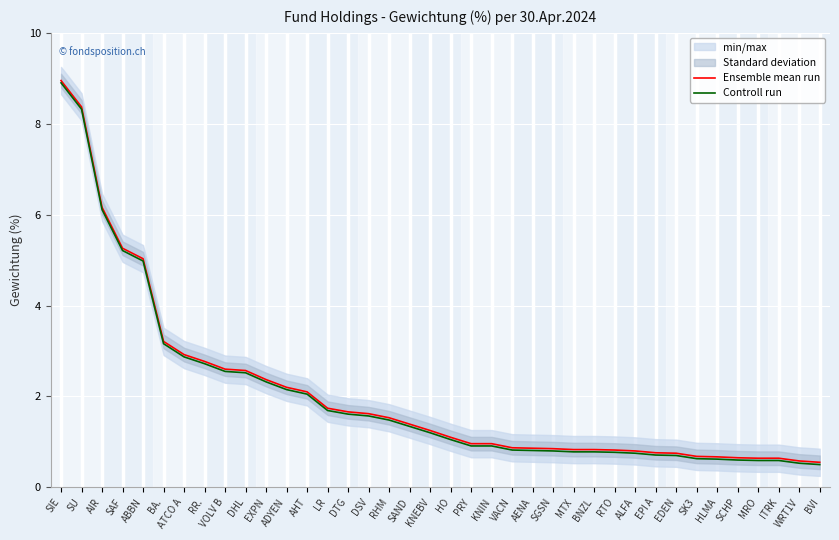

What is the average value of the Ensemble mean run series?

2.1